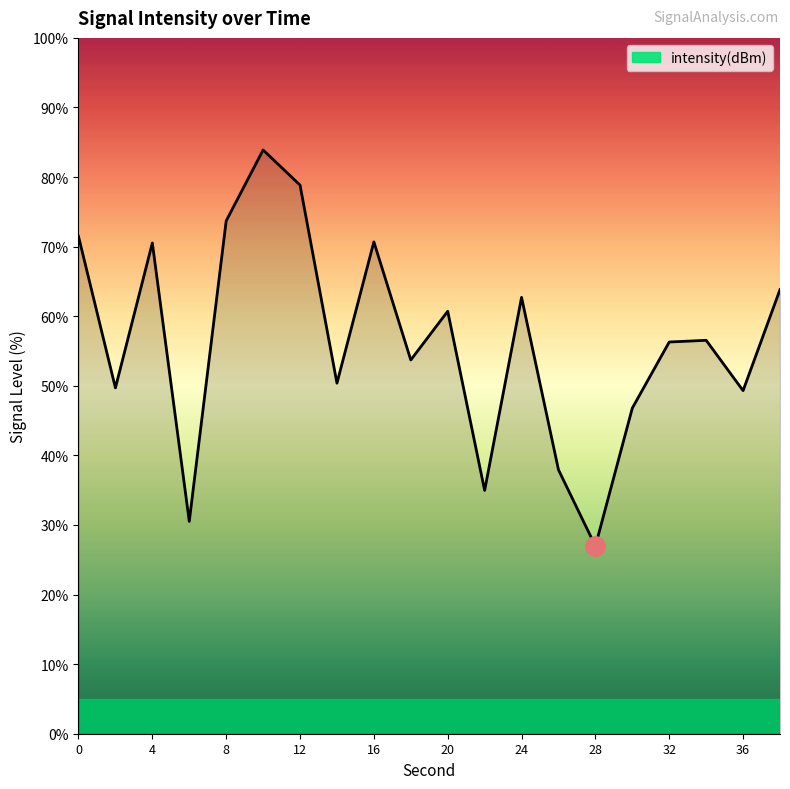

Does the chart have visible grid lines?

No